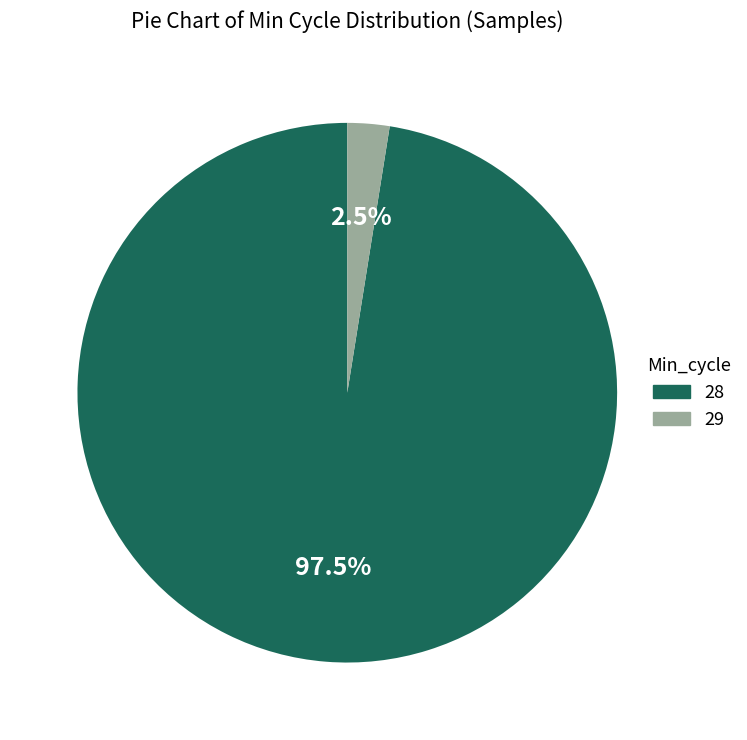

How many slices are in this pie chart?

2